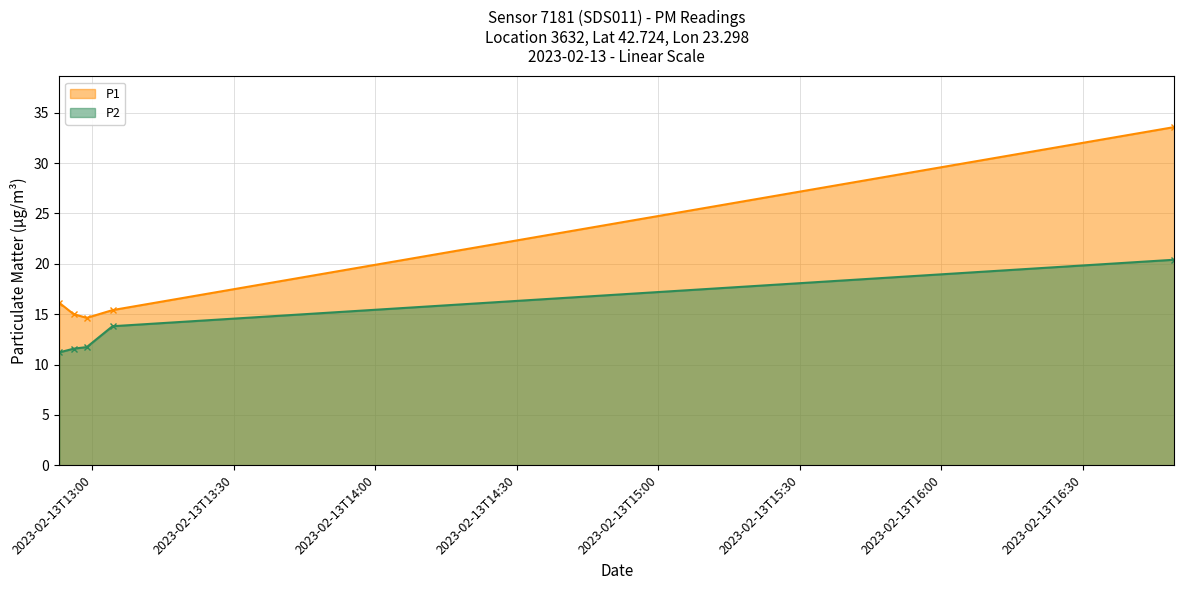

Reading right to left, transcribe all the data shown in this chart.

P1: 33.6	15.4	14.6	15.0	16.1
P2: 20.4	13.8	11.7	11.6	11.2